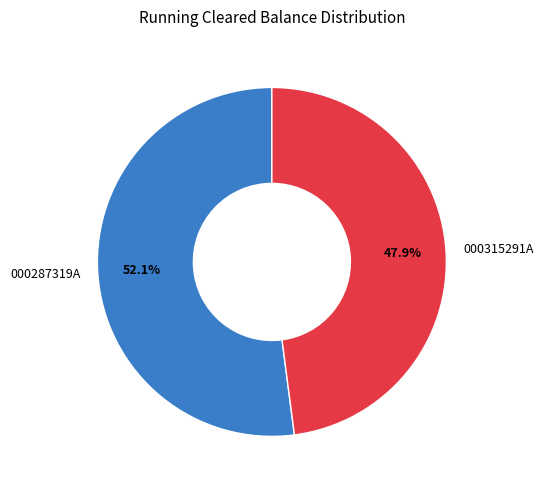

Is it true that 000287319A is 38% of the pie?

False